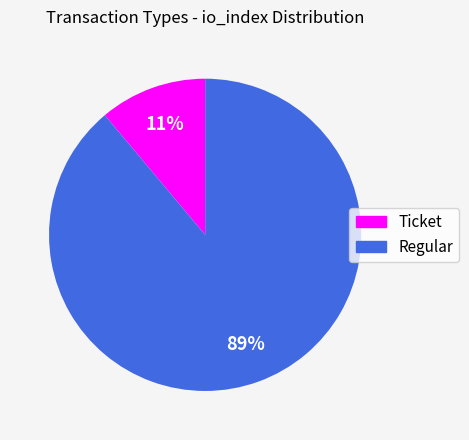

Rank the categories by value from highest to lowest.

Regular, Ticket